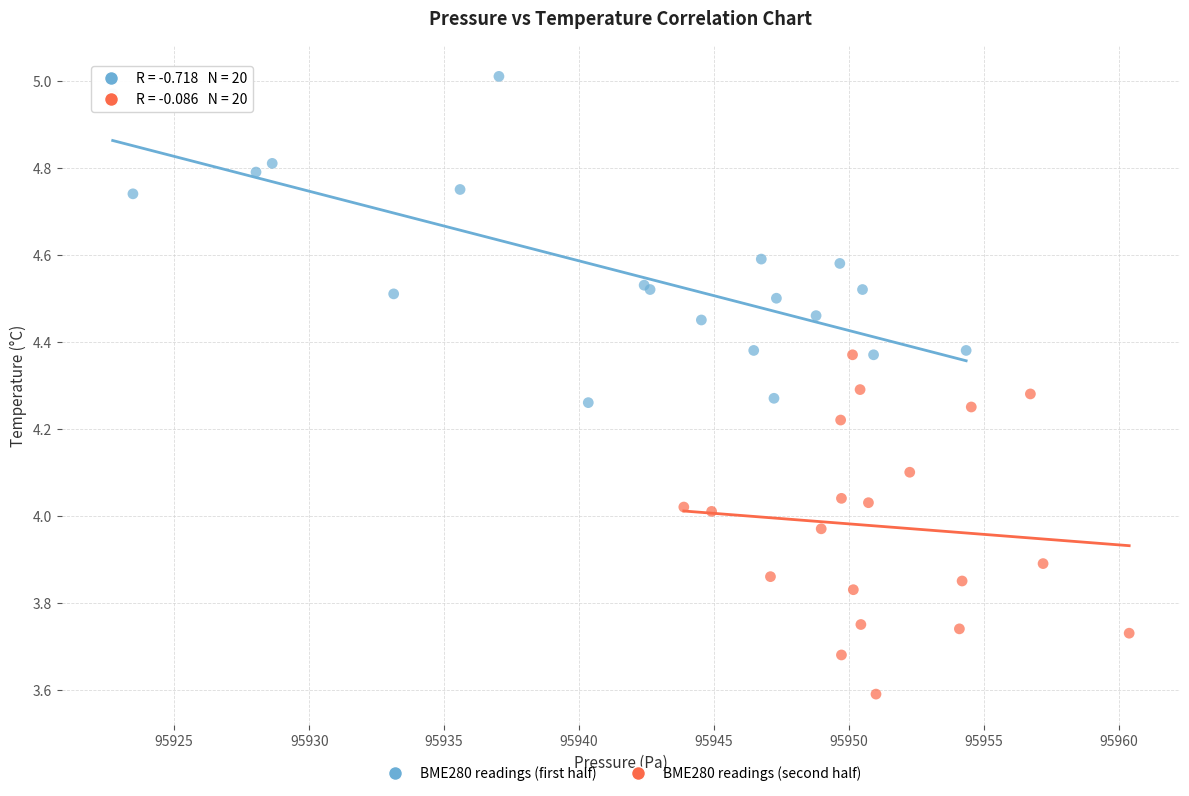

Which series contains the highest Y value?

BME280 readings (first half)